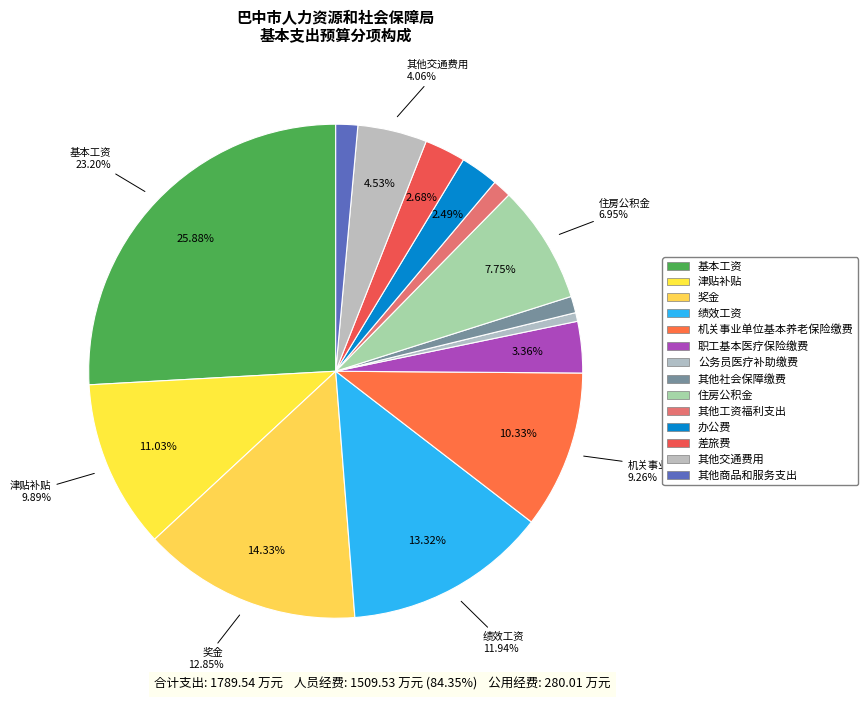

How many slices are in this pie chart?

14